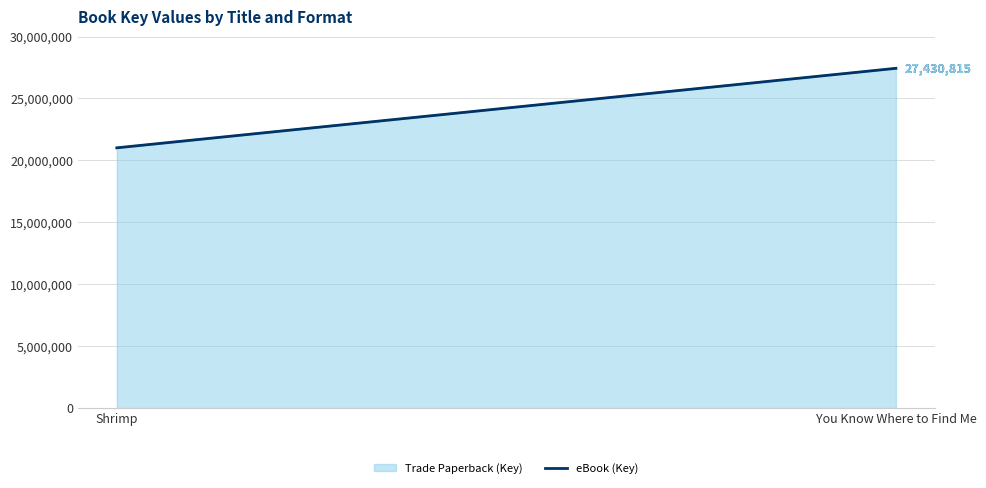

What is the minimum value shown in the chart?

21011224